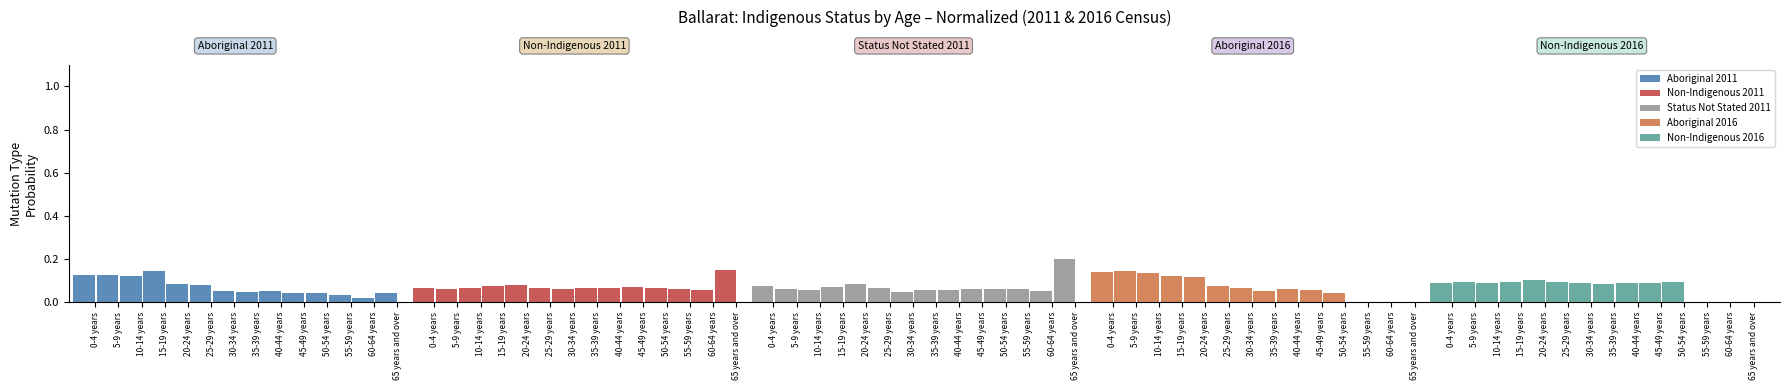

Read the Non-Indigenous 2016 value at 15-19 years.

0.1